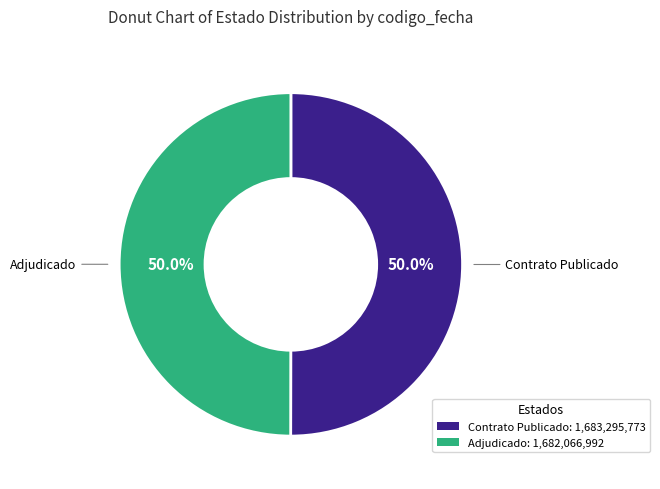

What percentage do Contrato Publicado and Adjudicado together represent?

100.0%